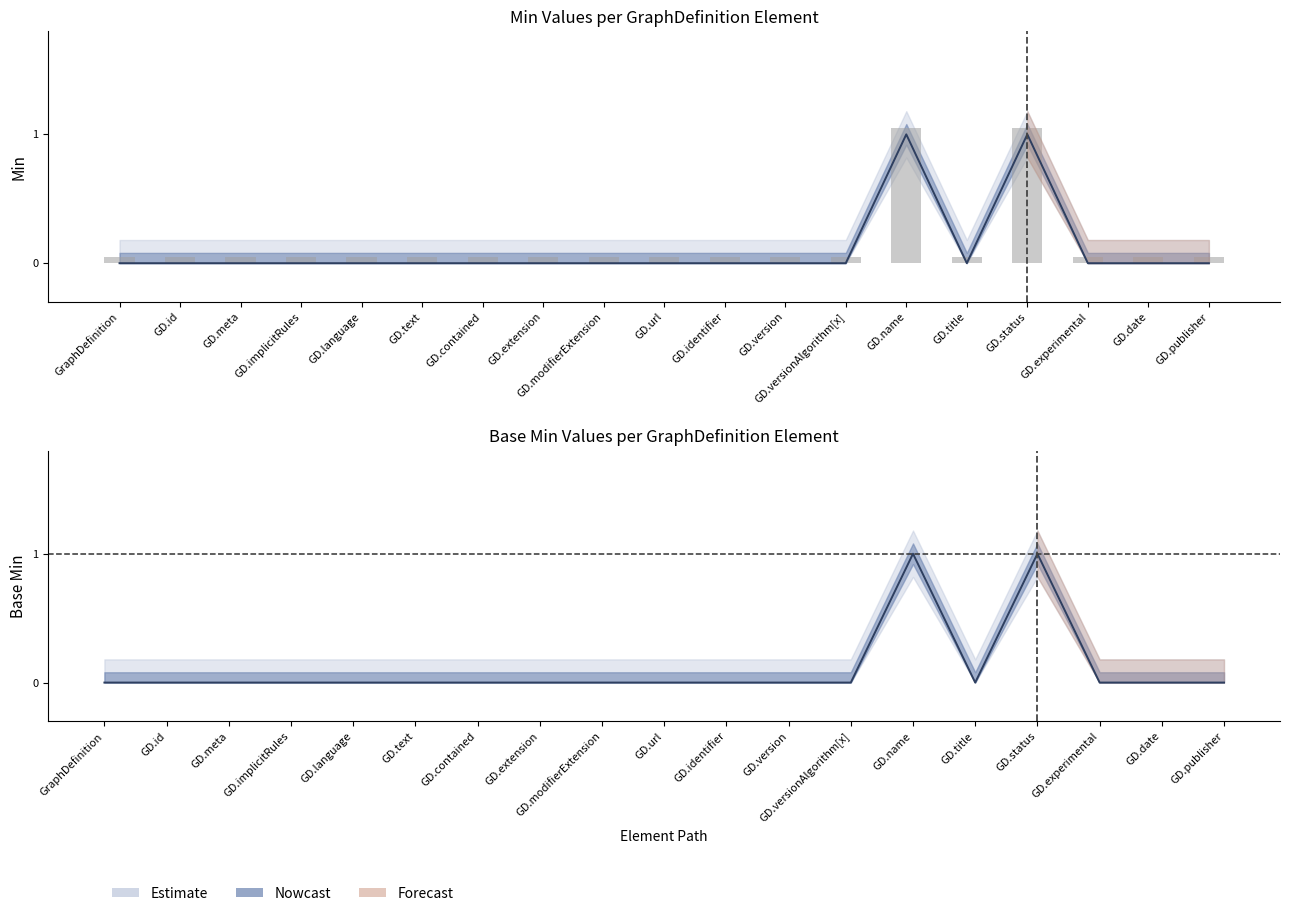

The Base Min series shows 0.0 at GD.language. True or false?

False